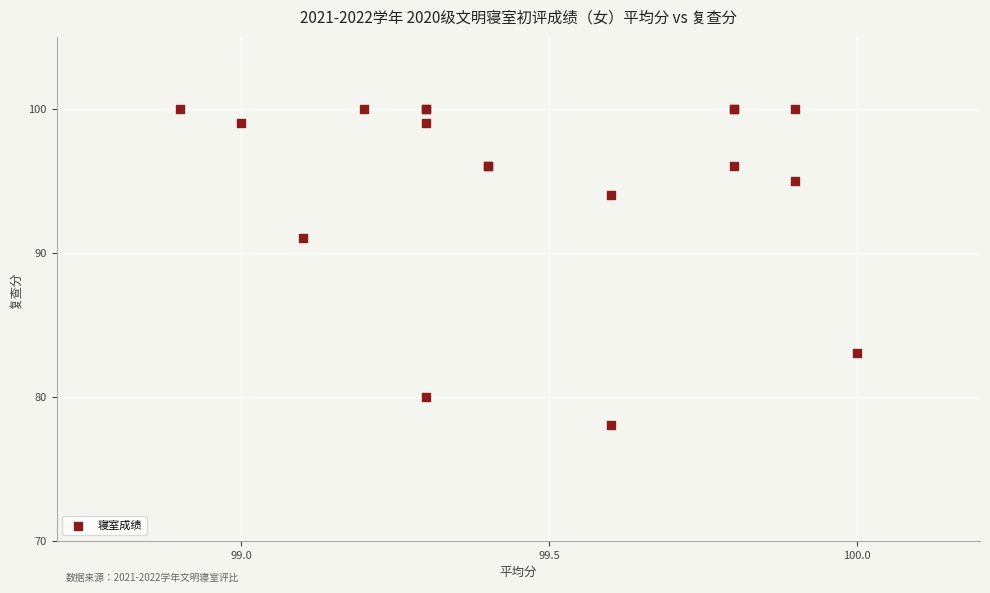

What Y value in the scatter plot is closest to 89?

91